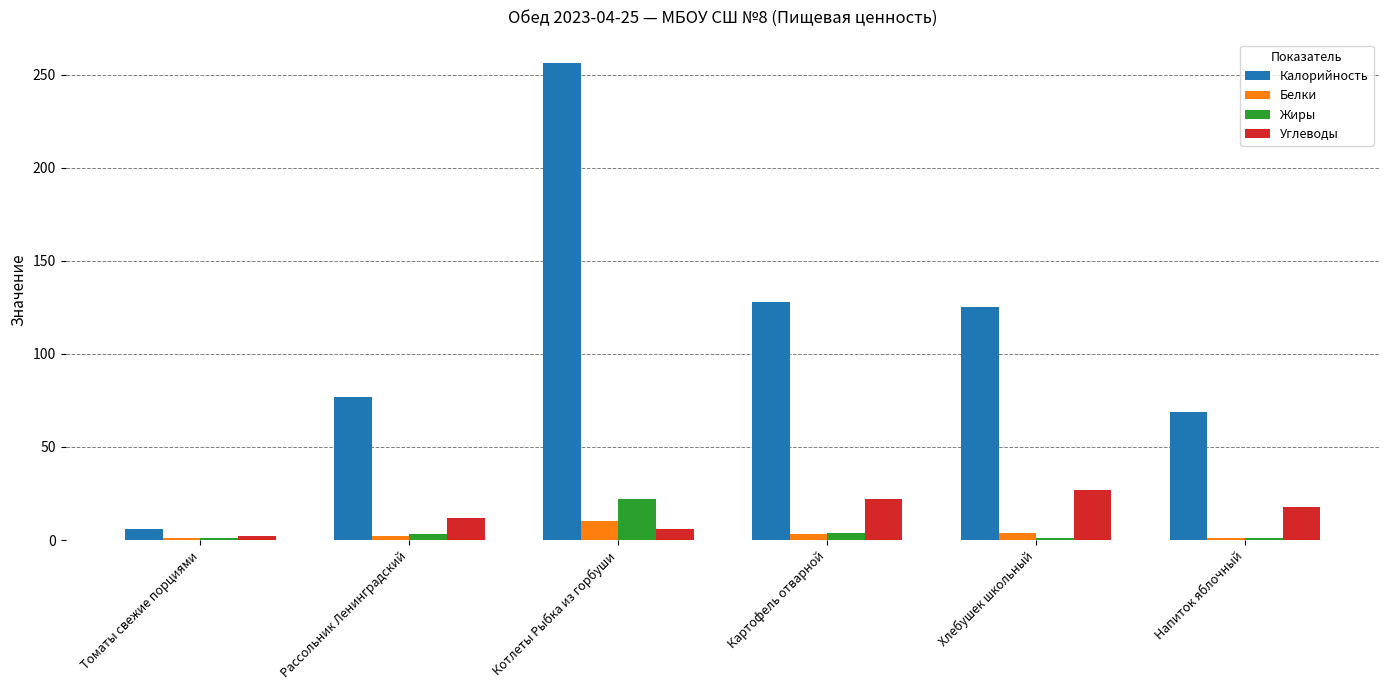

Which series has the largest range (max minus min)?

Калорийность